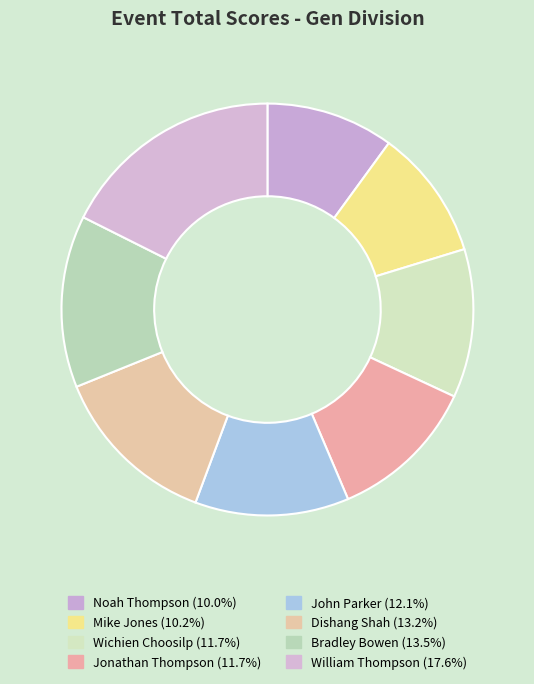

To the nearest percent, what portion does Dishang Shah represent?

13%